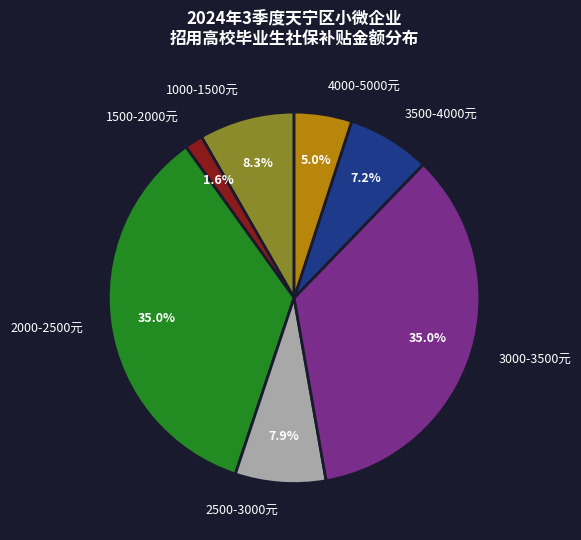

Which has a higher value, 4000-5000元 or 2000-2500元?

2000-2500元